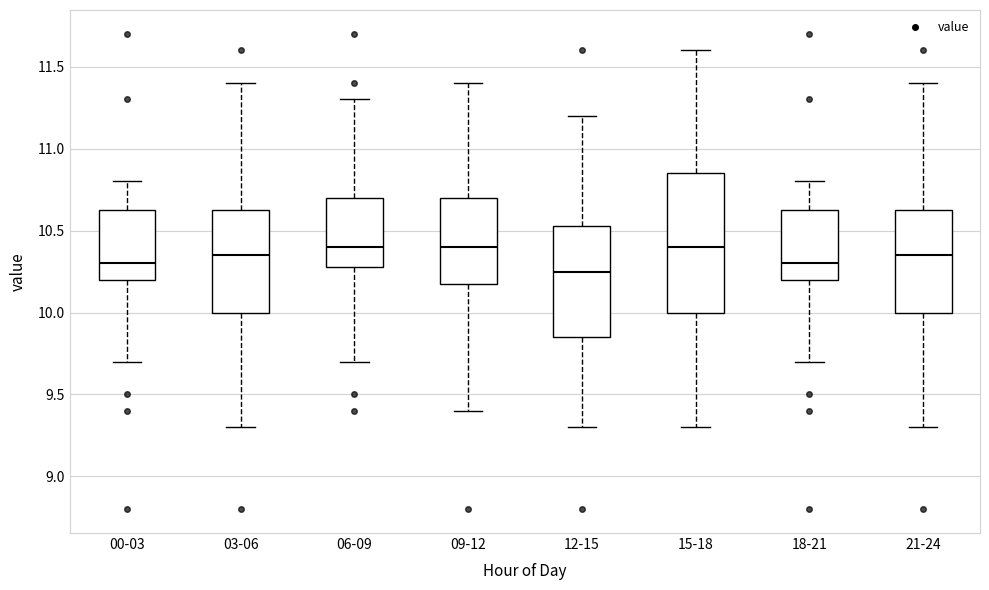

Reading left to right, read every box against the y-axis: the position of its median line, the range the box covers, and the ends of its whiskers. The values are not printed on the chart, so give them approximately, as read against the axis.

00-03: median 10.30, box 10.20 to 10.65, whiskers 9.70 to 10.80
03-06: median 10.35, box 10.00 to 10.65, whiskers 9.30 to 11.40
06-09: median 10.40, box 10.30 to 10.70, whiskers 9.70 to 11.30
09-12: median 10.40, box 10.20 to 10.70, whiskers 9.40 to 11.40
12-15: median 10.25, box 9.85 to 10.55, whiskers 9.30 to 11.20
15-18: median 10.40, box 10.00 to 10.85, whiskers 9.30 to 11.60
18-21: median 10.30, box 10.20 to 10.65, whiskers 9.70 to 10.80
21-24: median 10.35, box 10.00 to 10.65, whiskers 9.30 to 11.40